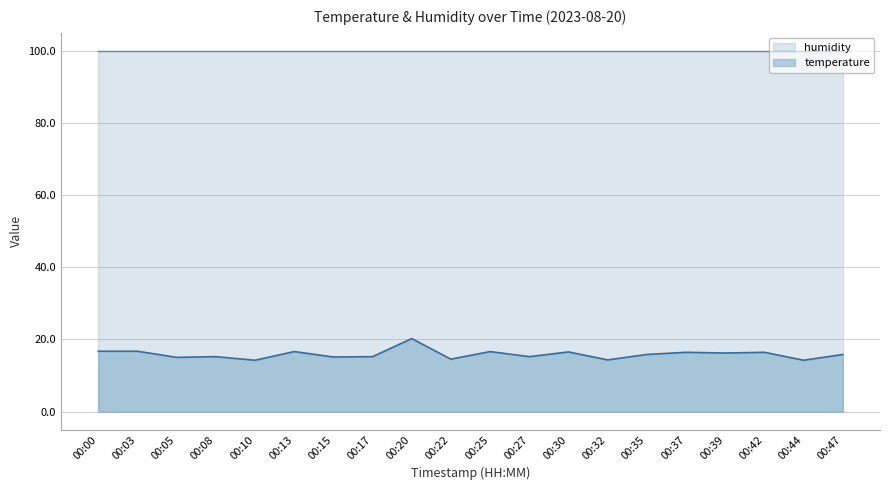

What is the difference between the maximum and second lowest values?

6.0